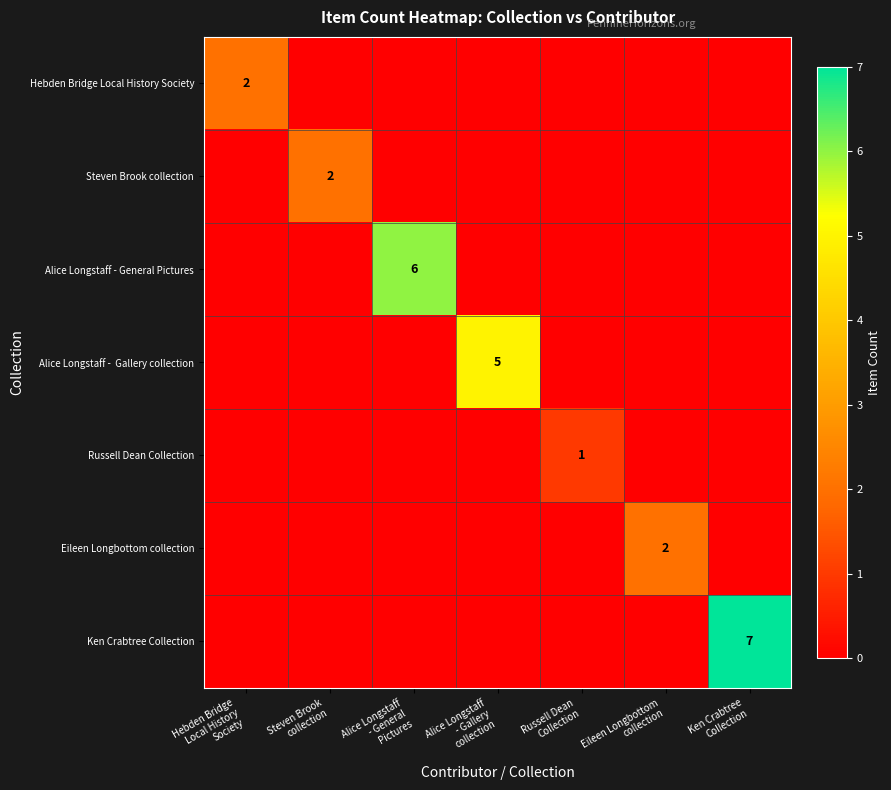

At Russell Dean Collection, list the series in order from largest to smallest.

Russell Dean Collection, Hebden Bridge Local History Society, Steven Brook collection, Alice Longstaff - General Pictures, Alice Longstaff - Gallery collection, Eileen Longbottom collection, Ken Crabtree Collection